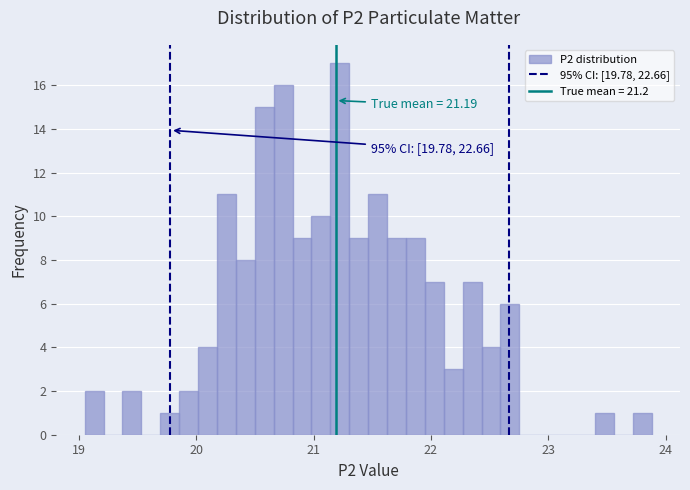

Around what value on the x-axis is the tallest bar? Give the approximate position of its centre, as read against the axis.

21.2